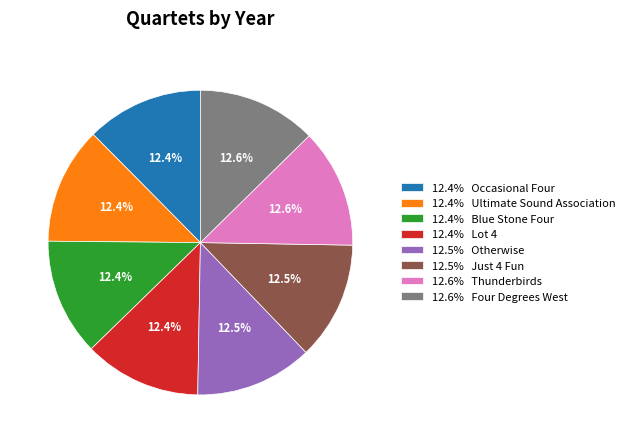

What percentage is NOT represented by 12.4% Lot 4?

87.6%